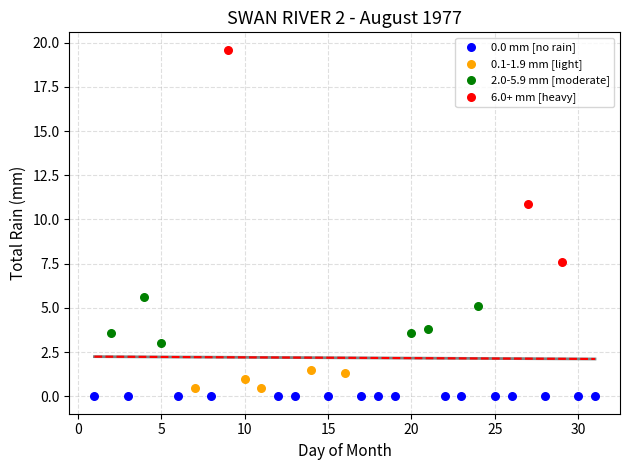

Which series reaches the maximum Y coordinate?

6.0+ mm [heavy]